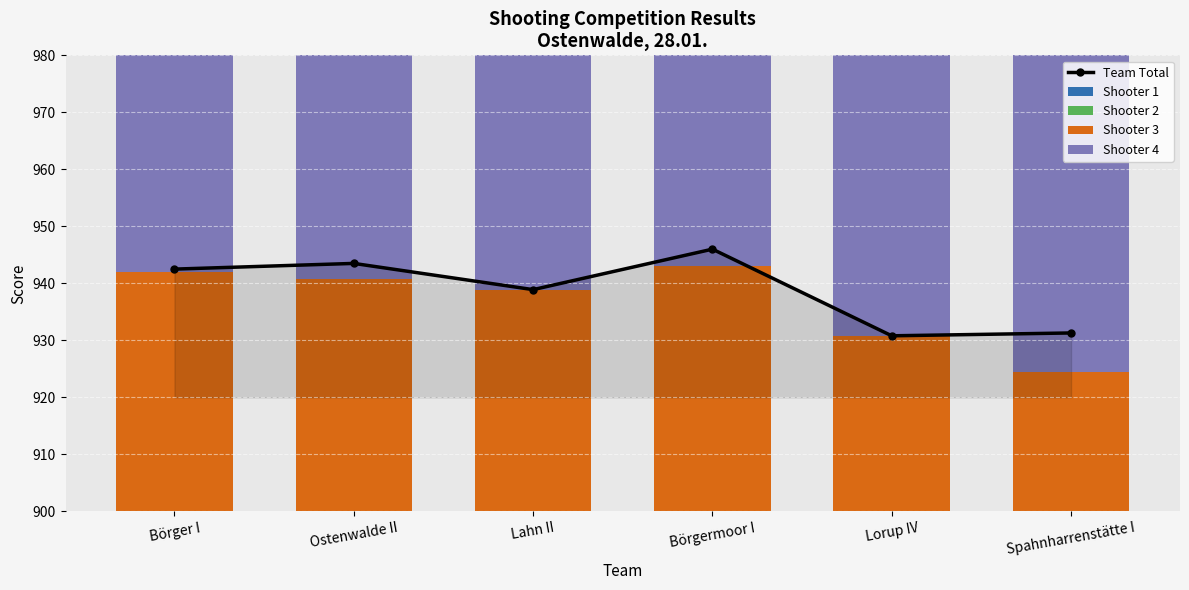

What is the label of the 5th bar from the left?

Lorup IV